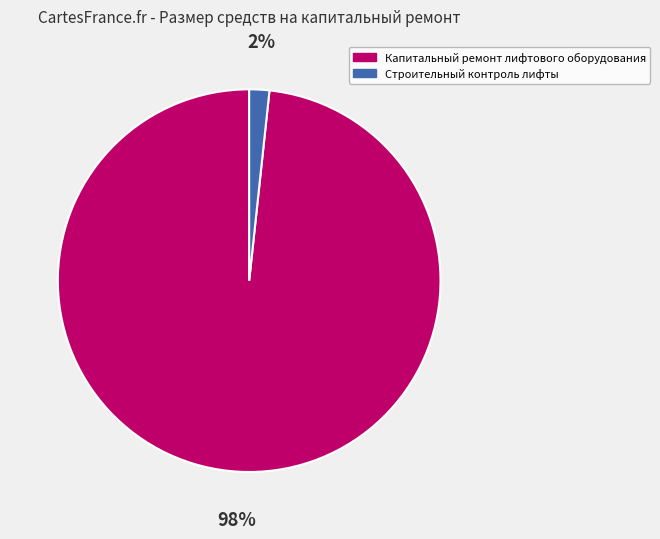

What is the smallest slice in the pie chart?

Строительный контроль лифты